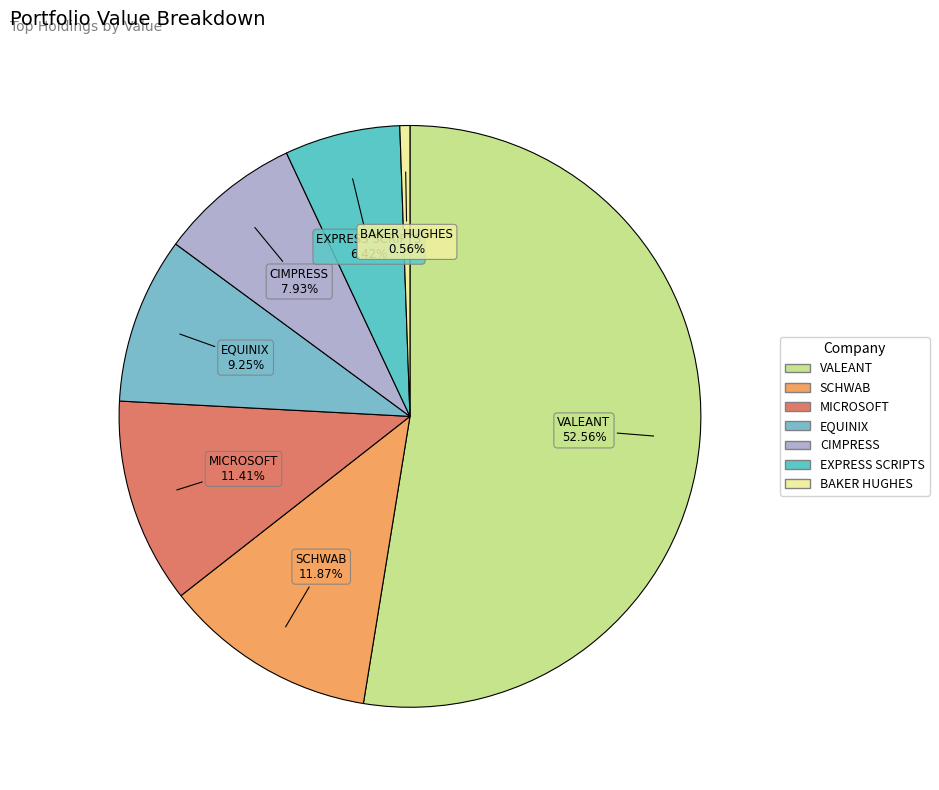

Count the number of slices in the pie.

7